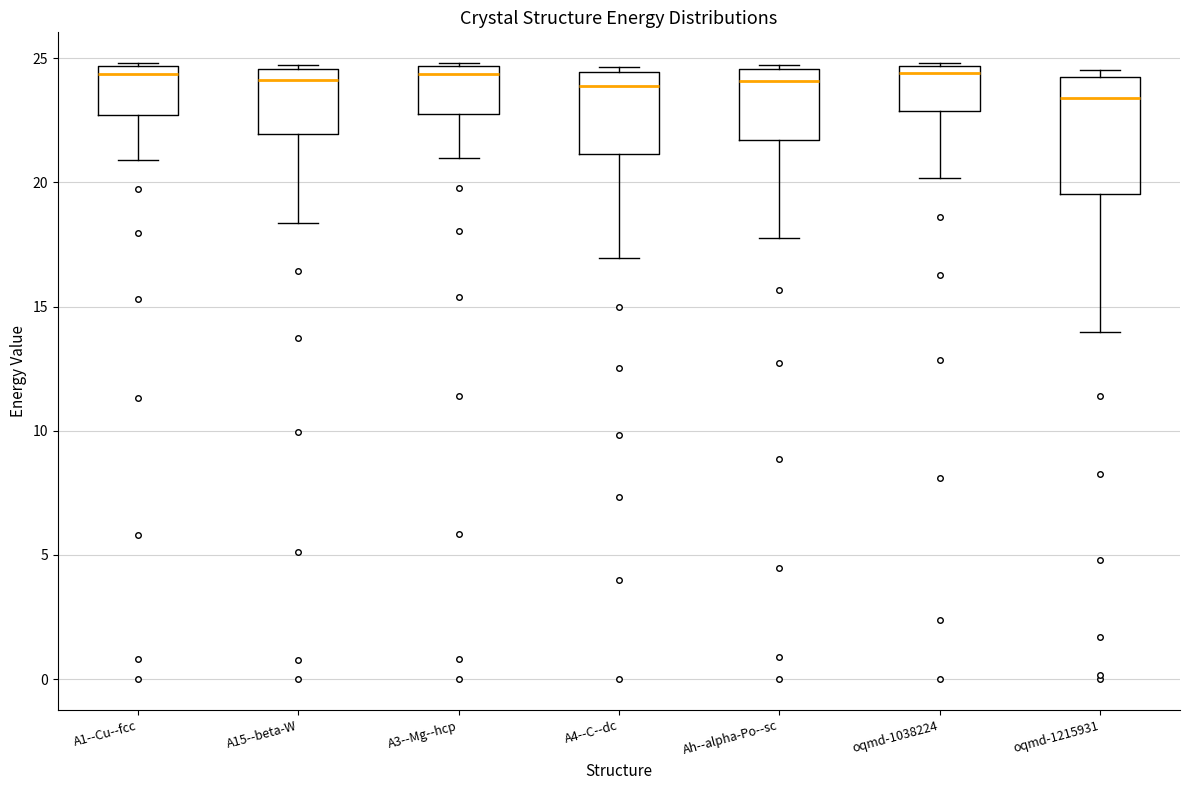

Comparing the boxes themselves (not the whiskers), which one is the tallest?

oqmd-1215931